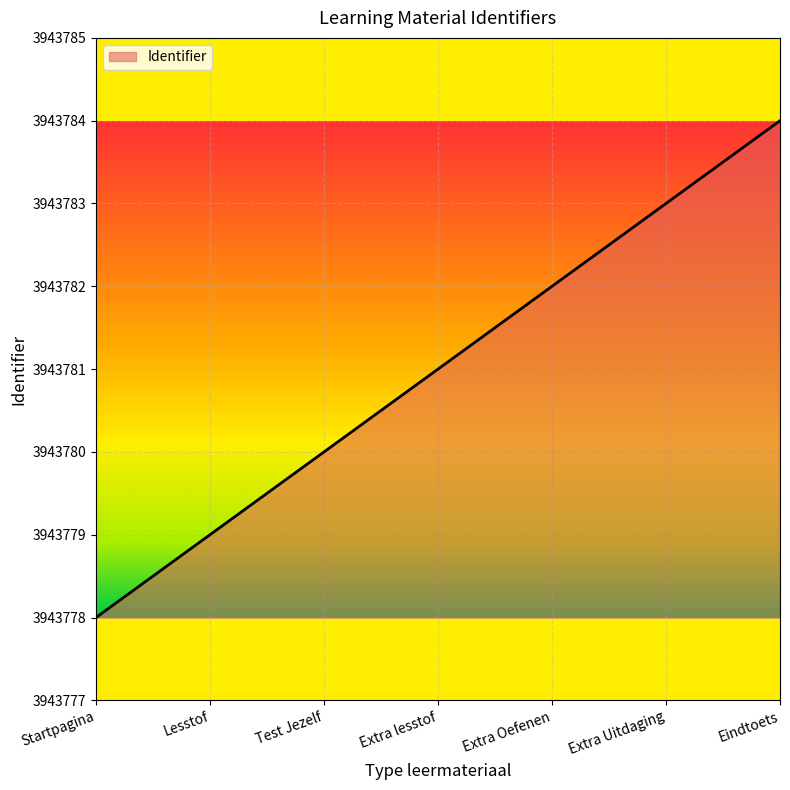

Which category has the lowest value across all series?

Startpagina